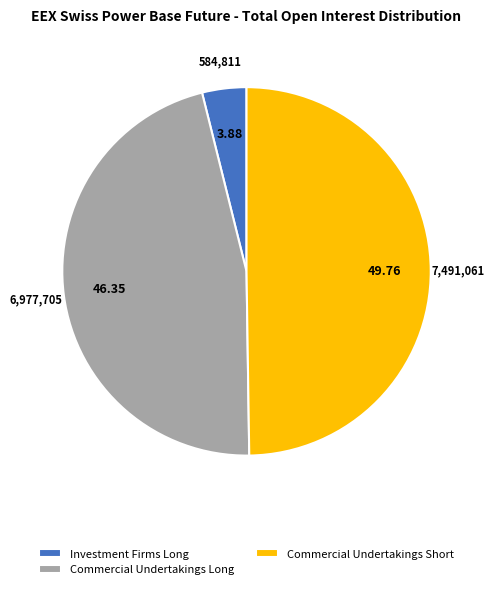

Rank the categories by value from highest to lowest.

Commercial Undertakings Short, Commercial Undertakings Long, Investment Firms Long